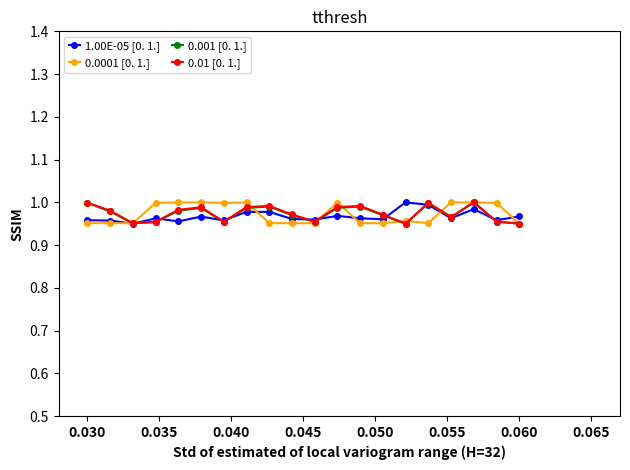

At how many categories does at least one series exceed 0?

20